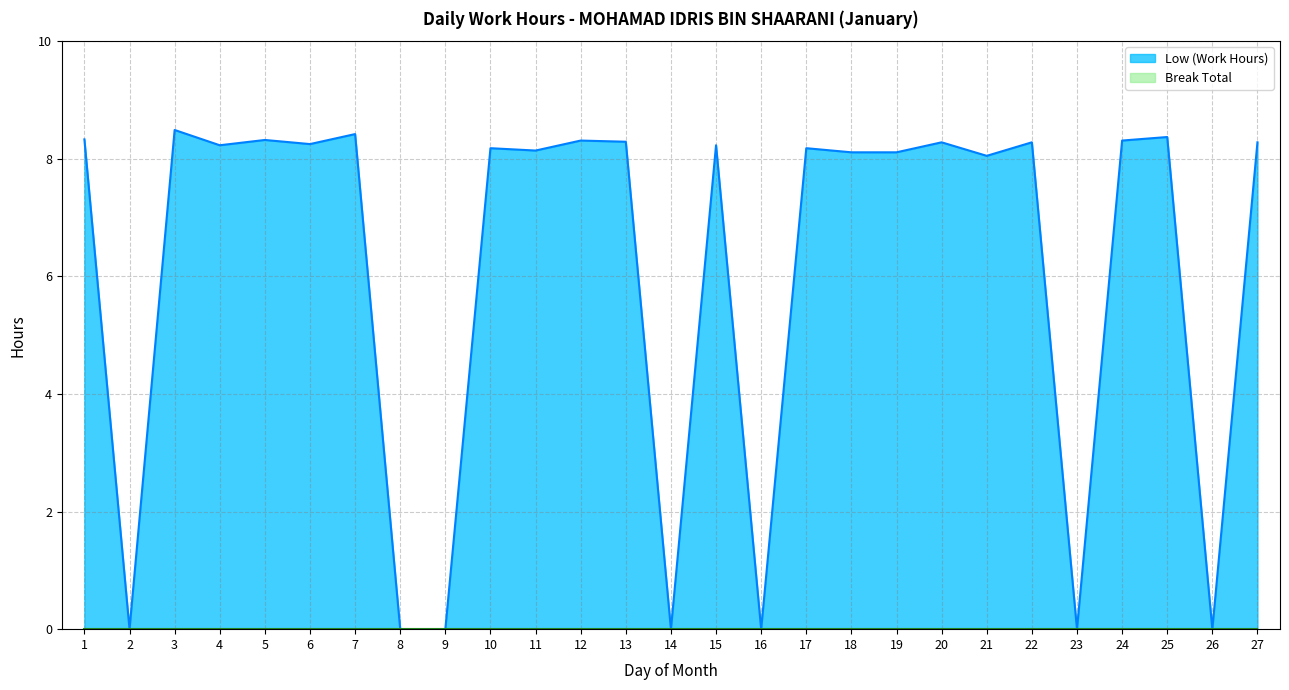

The chart shows a value of 0.0 at 9. True or false?

True